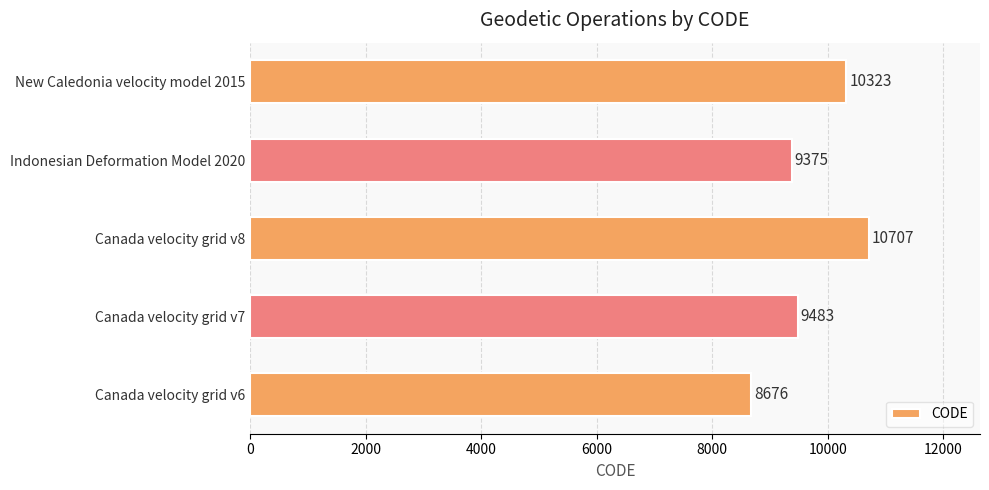

The value at Canada velocity grid v8 is 10707. True or false?

True